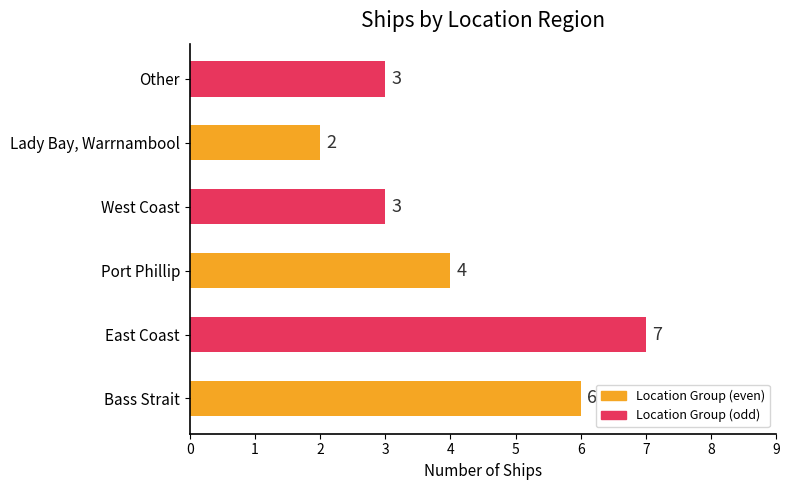

Which category has the highest value across all series?

East Coast